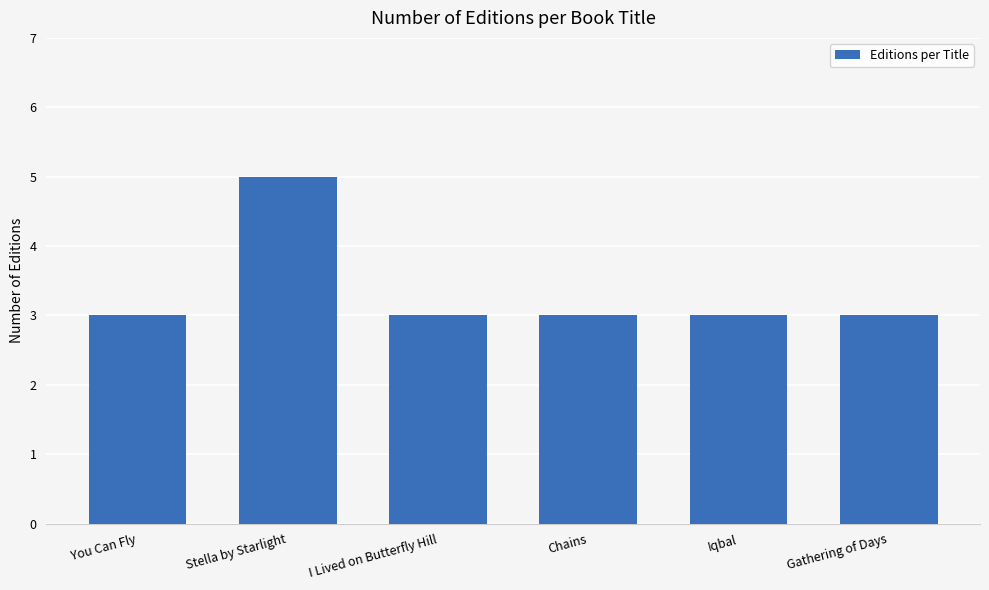

What position from the right is Chains?

3